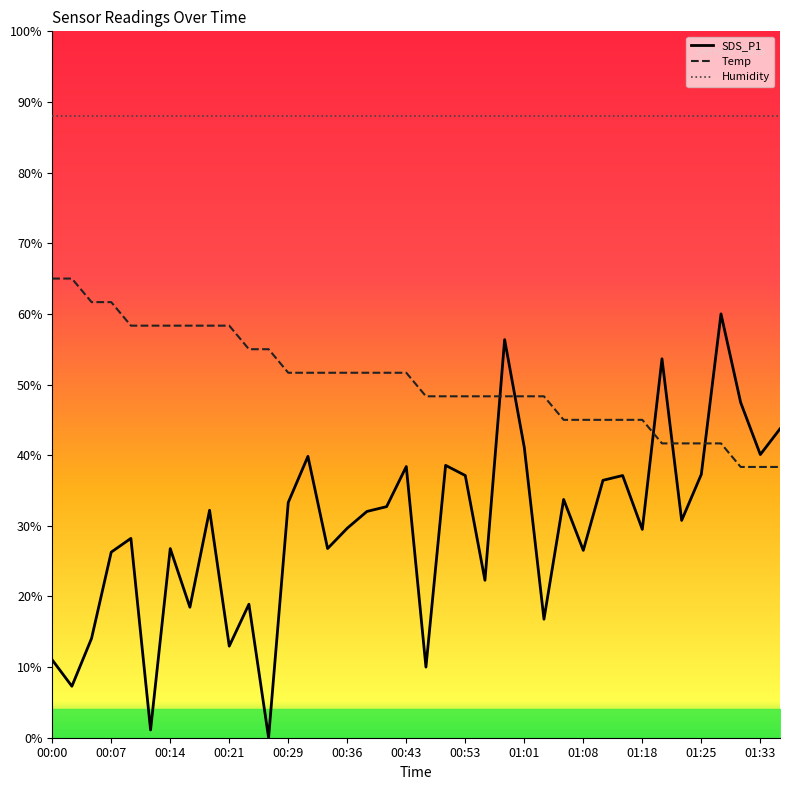

How many intersections are there between SDS_P1 and Temp?

5